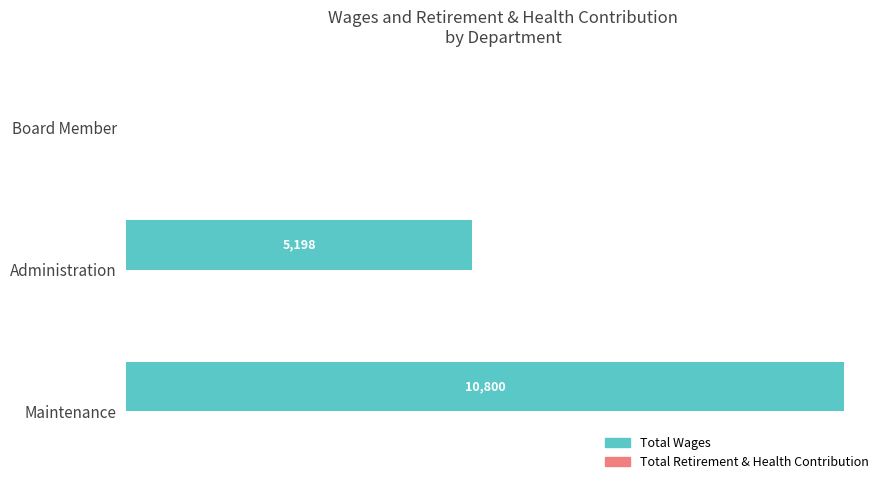

The chart shows a value of 5198 at Administration. True or false?

True